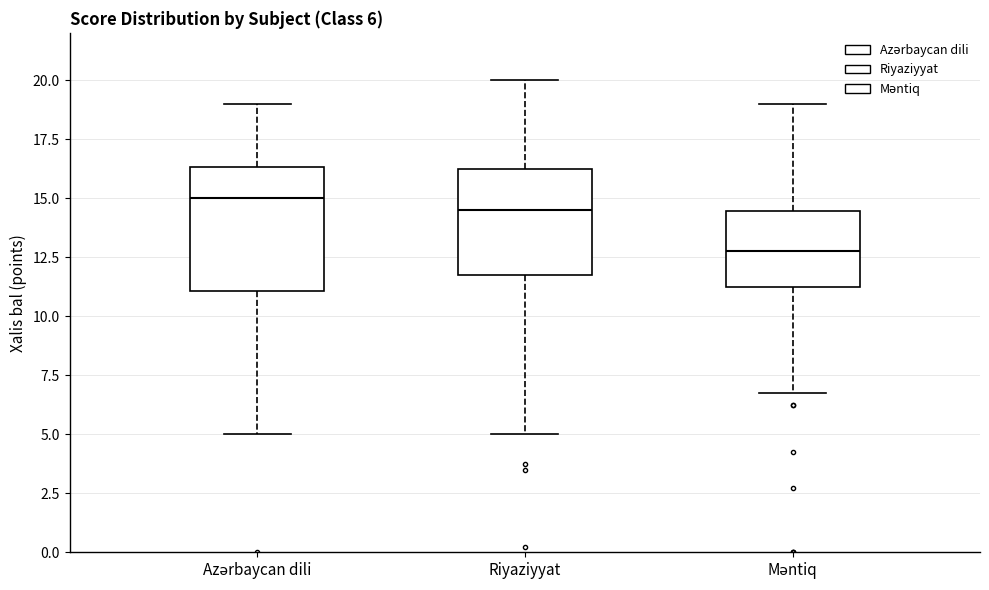

Which box has the lowest median line?

Məntiq